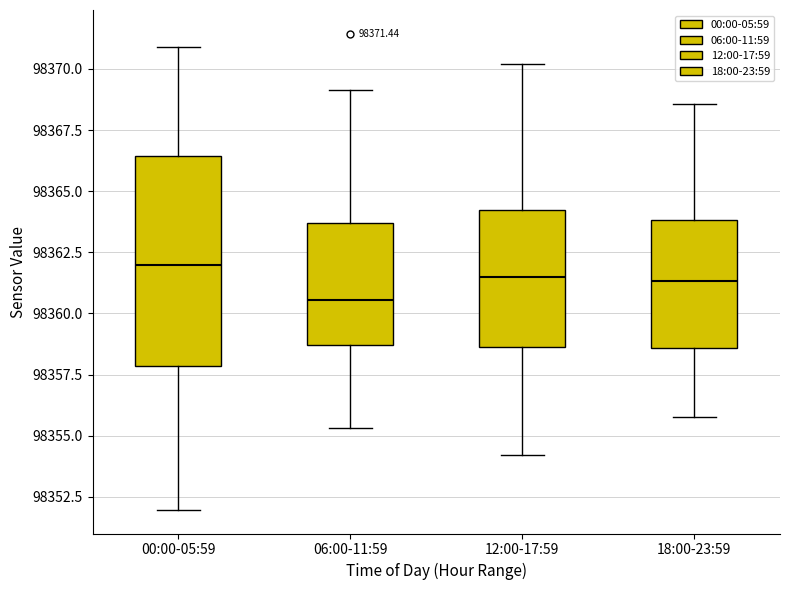

Which box is the tallest, from its lower edge to its upper edge?

00:00-05:59